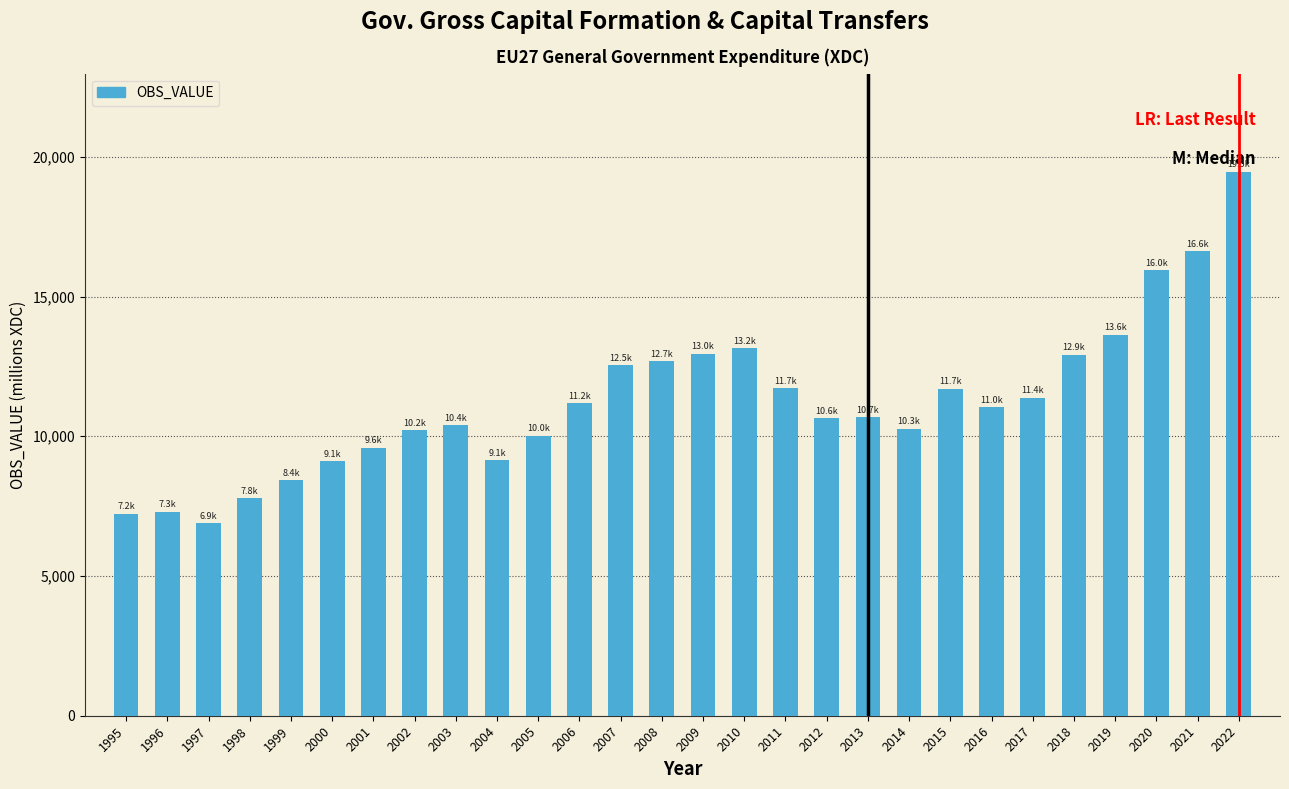

Is it true that the value at 2015 is 4038.8?

False